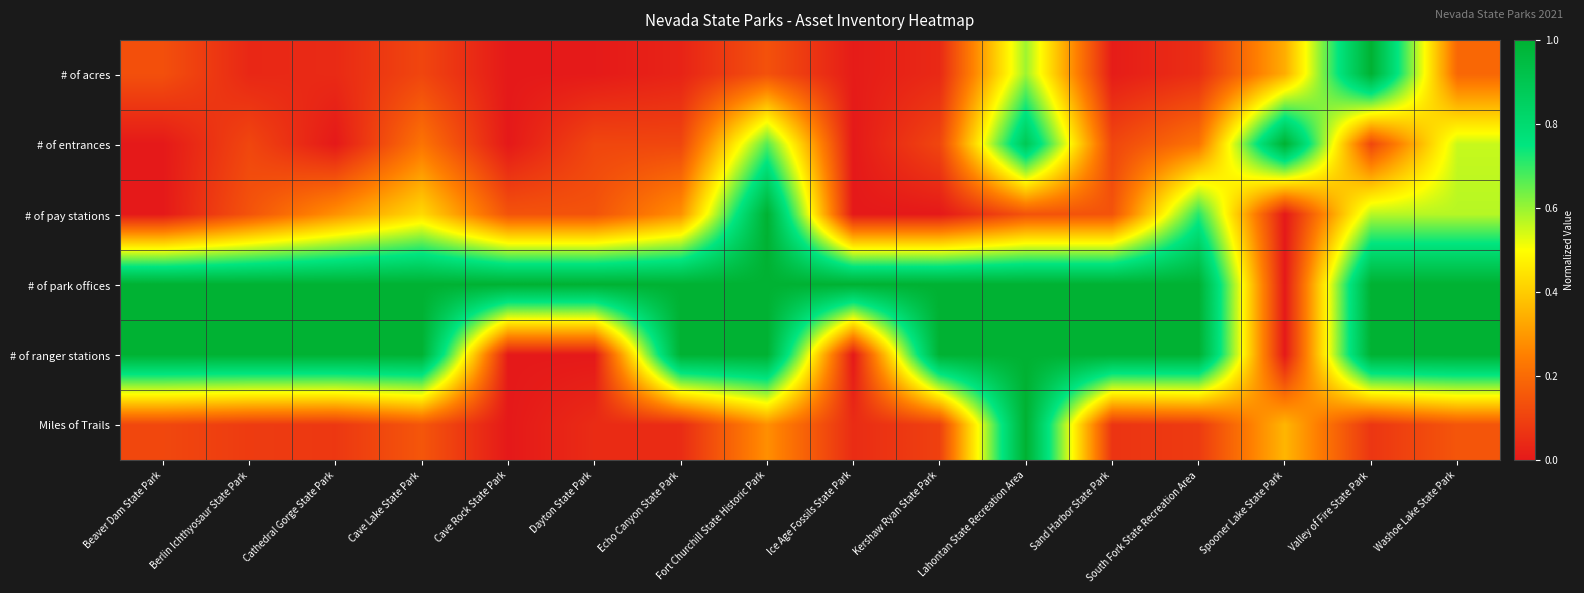

At Cave Rock State Park, list the series in order from smallest to largest.

# of acres, # of entrances, # of ranger stations, Miles of Trails, # of pay stations, # of park offices